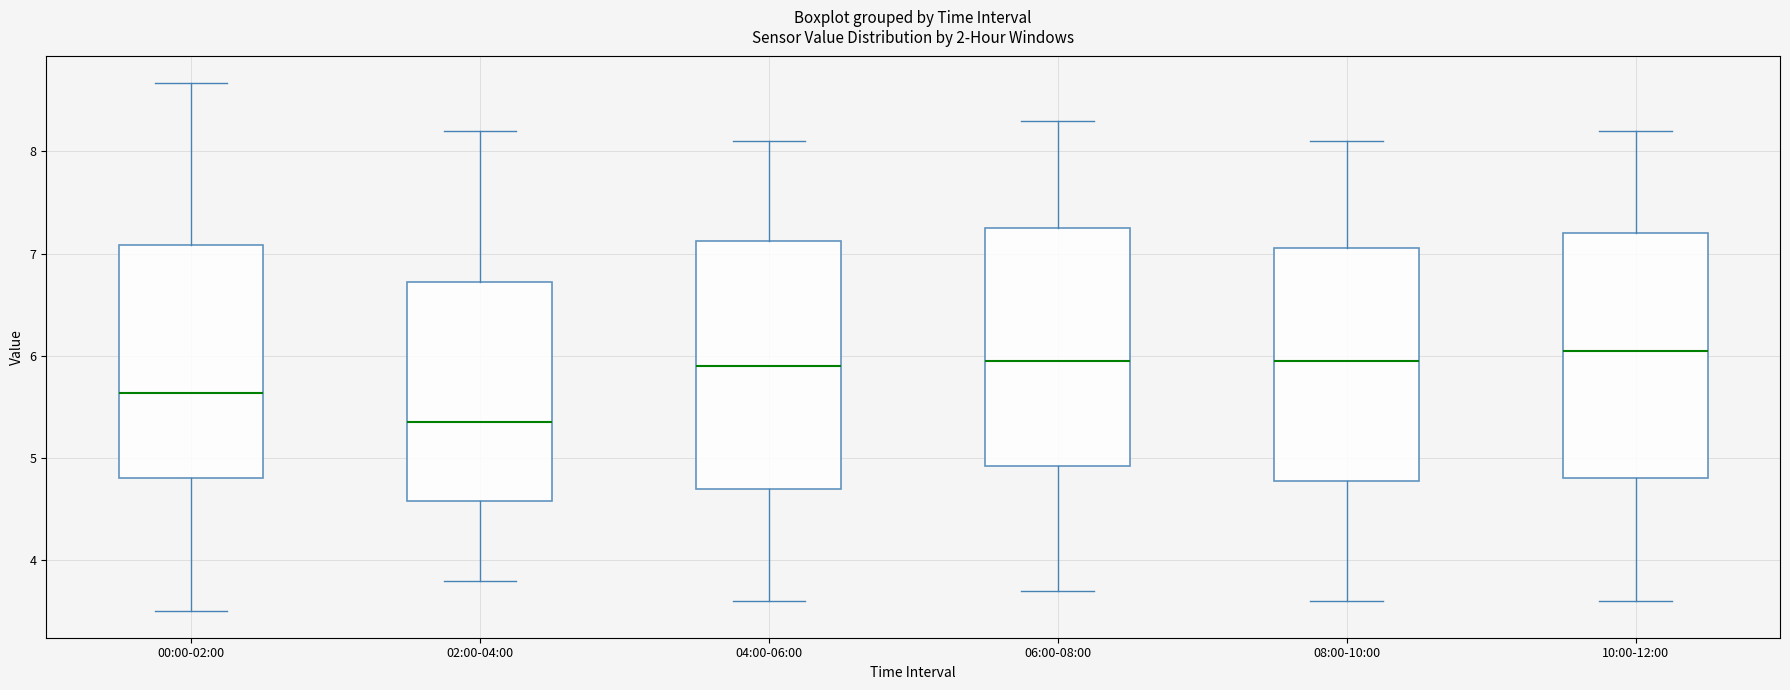

Reading left to right, transcribe this box plot: for each box, give where its median line is, the range the box spans, and where its two whiskers end, as read against the y-axis. The values are not printed on the chart, so give them approximately, as read against the axis.

00:00-02:00: median 5.6, box 4.8 to 7.1, whiskers 3.5 to 8.7
02:00-04:00: median 5.4, box 4.6 to 6.7, whiskers 3.8 to 8.2
04:00-06:00: median 5.9, box 4.7 to 7.1, whiskers 3.6 to 8.1
06:00-08:00: median 6.0, box 4.9 to 7.3, whiskers 3.7 to 8.3
08:00-10:00: median 6.0, box 4.8 to 7.1, whiskers 3.6 to 8.1
10:00-12:00: median 6.1, box 4.8 to 7.2, whiskers 3.6 to 8.2